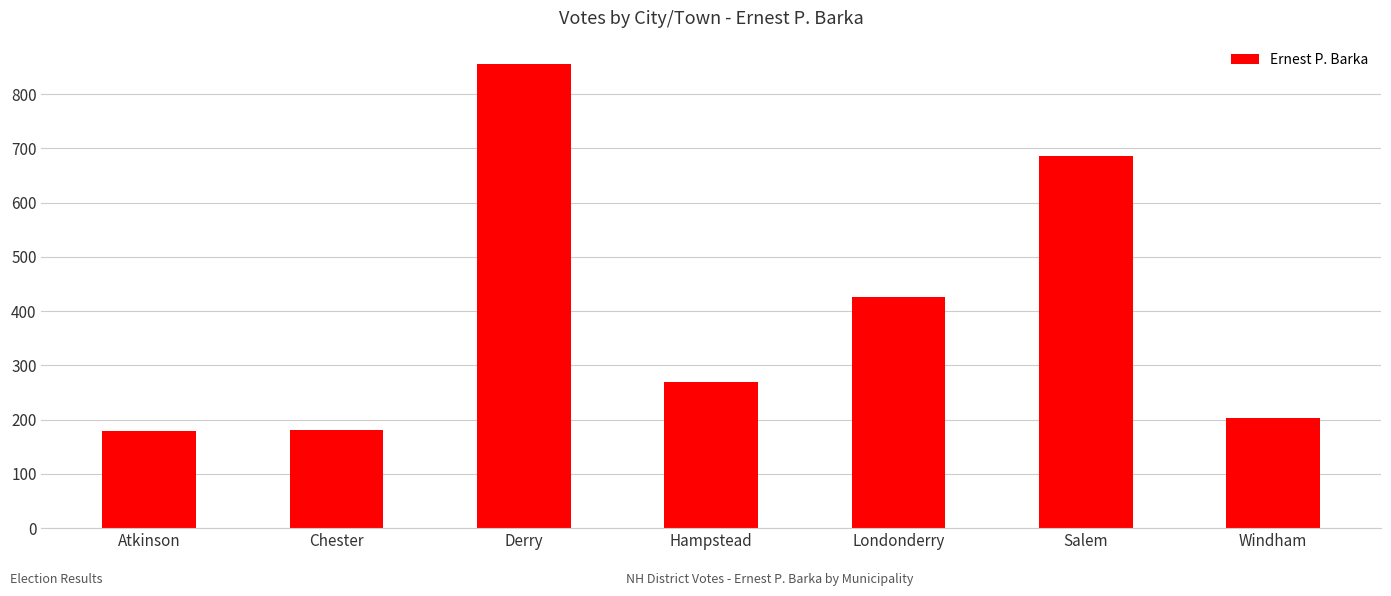

Read the value at Chester.

181